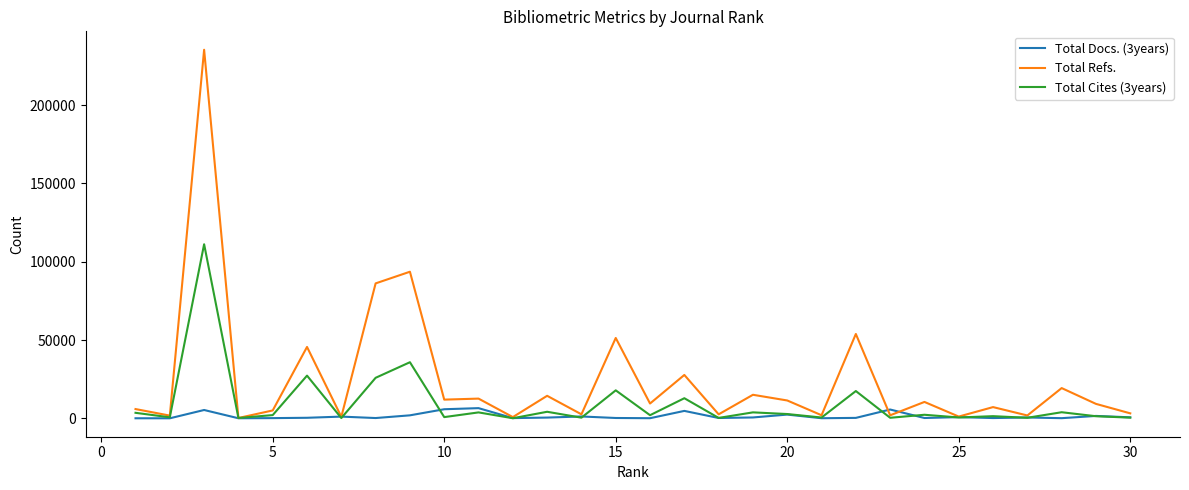

What is the greatest value displayed?

235400